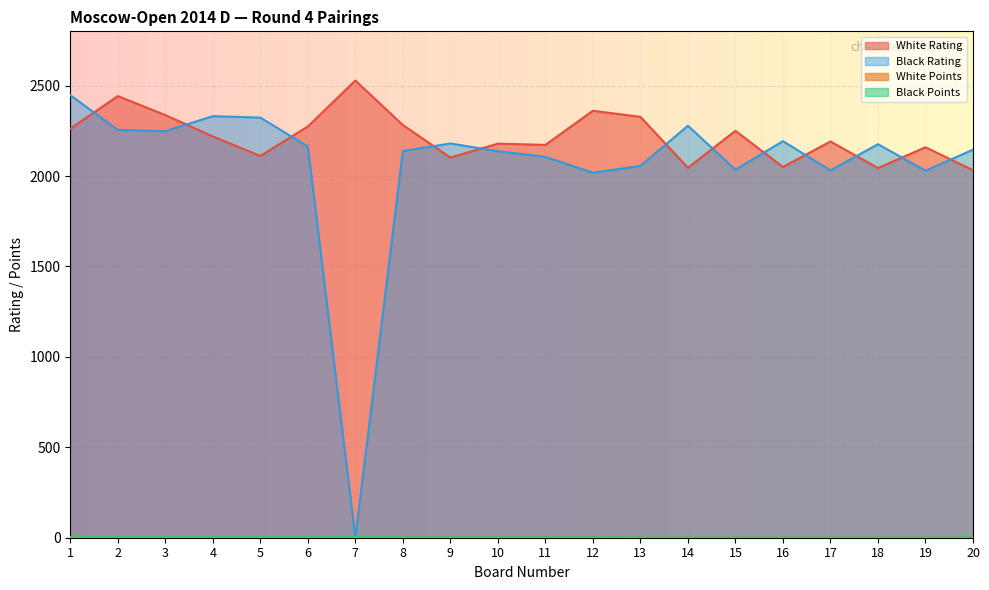

True or false: Black Rating has a value of 3381.8 at 5.

False